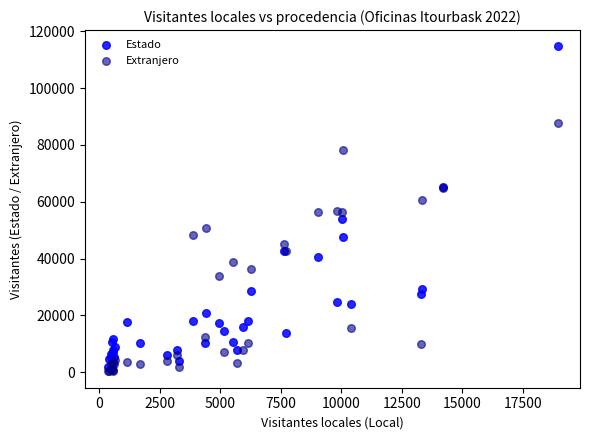

Which series contains the lowest Y value?

Extranjero